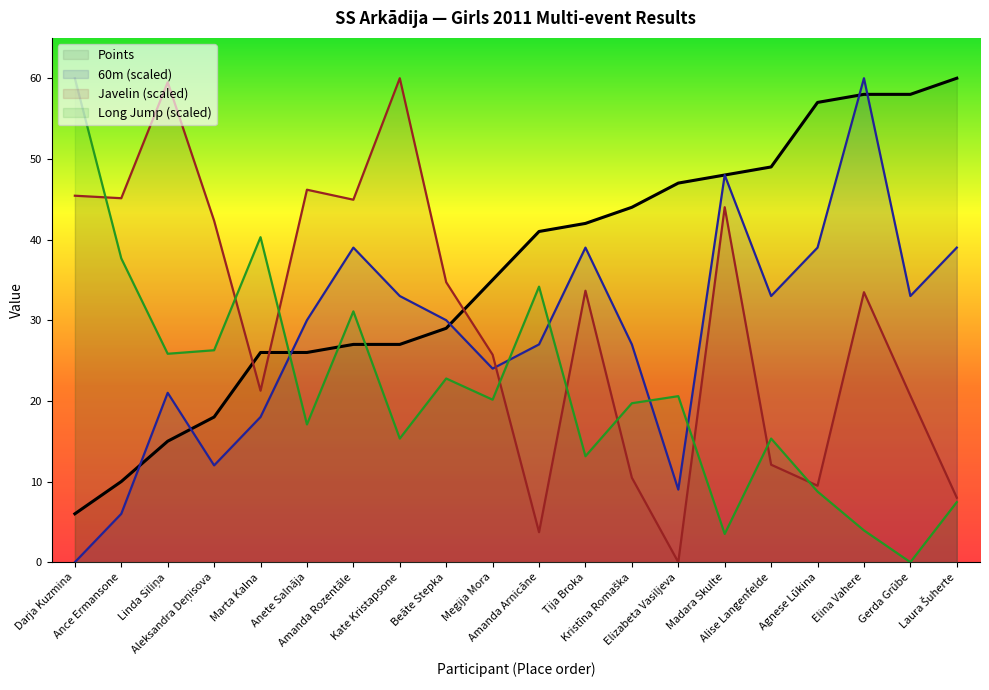

At Kate Kristapsone, list the series in order from smallest to largest.

Long Jump (scaled), Points, 60m (scaled), Javelin (scaled)